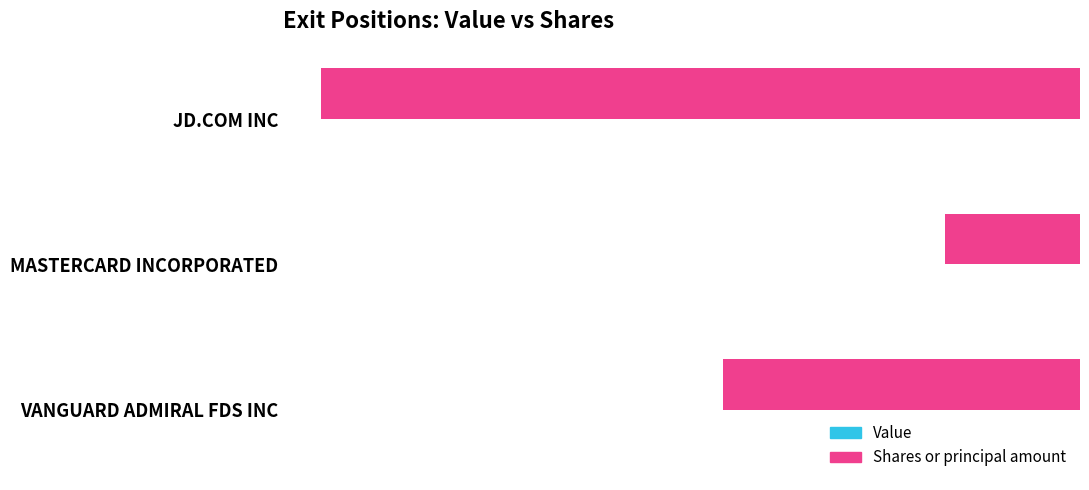

Which label corresponds to the smallest value in the chart?

JD.COM INC